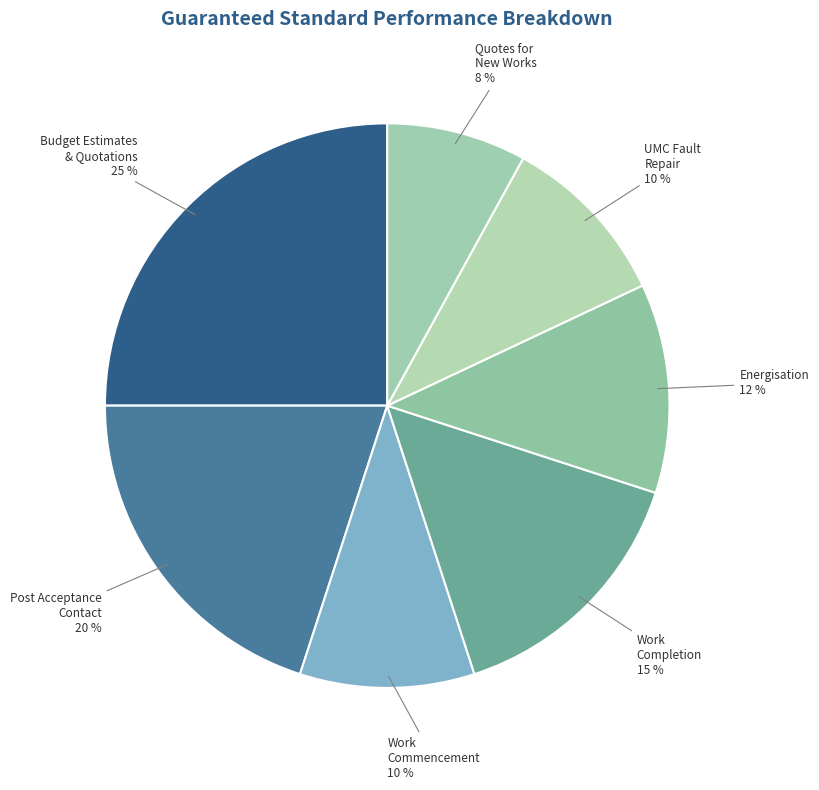

The Quotes for New Works slice represents 23% of the pie. True or false?

False